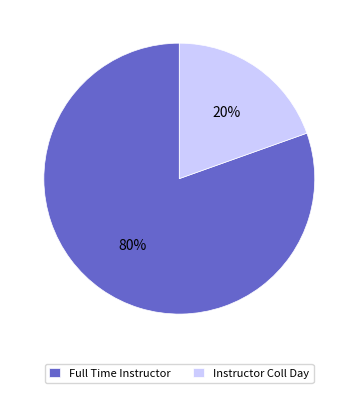

Which has a higher value, Full Time Instructor or Instructor Coll Day?

Full Time Instructor